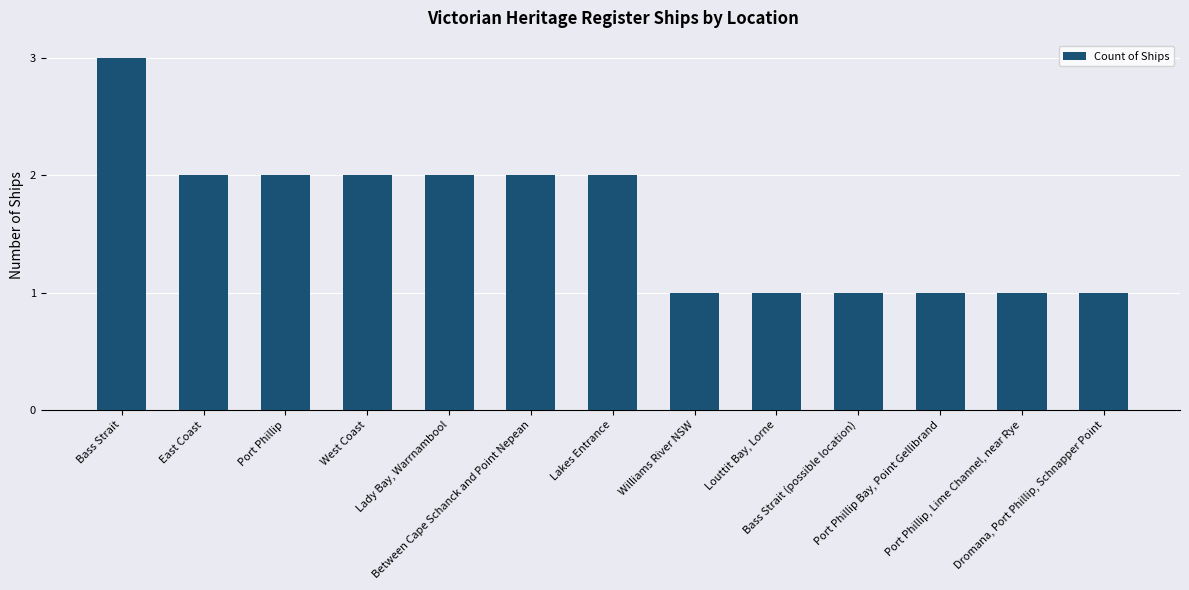

What is the greatest value displayed?

3